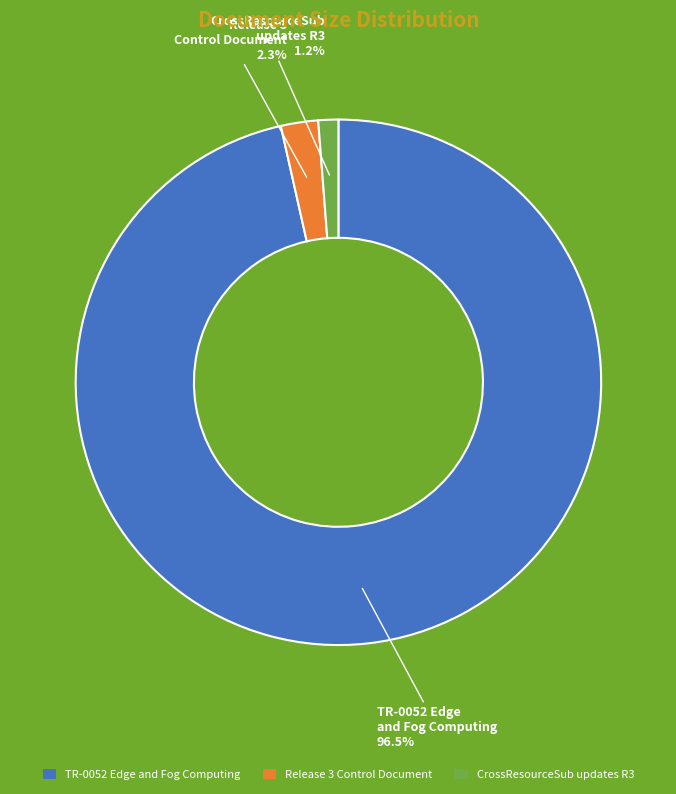

To the nearest percent, what portion does CrossResourceSub updates R3 represent?

1%